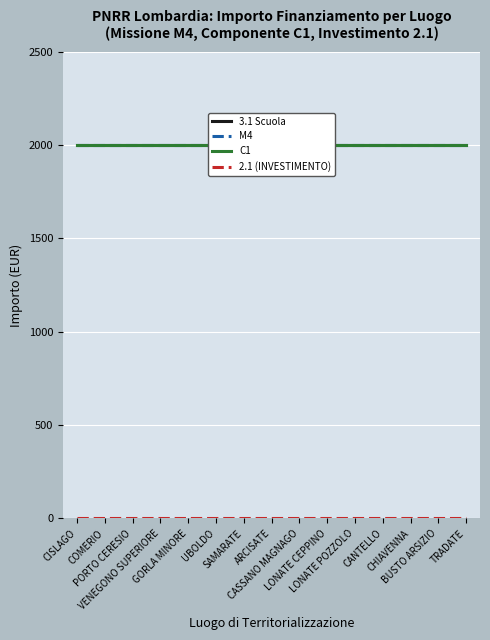

What is the average value of the 3.1 Scuola series?

2000.0